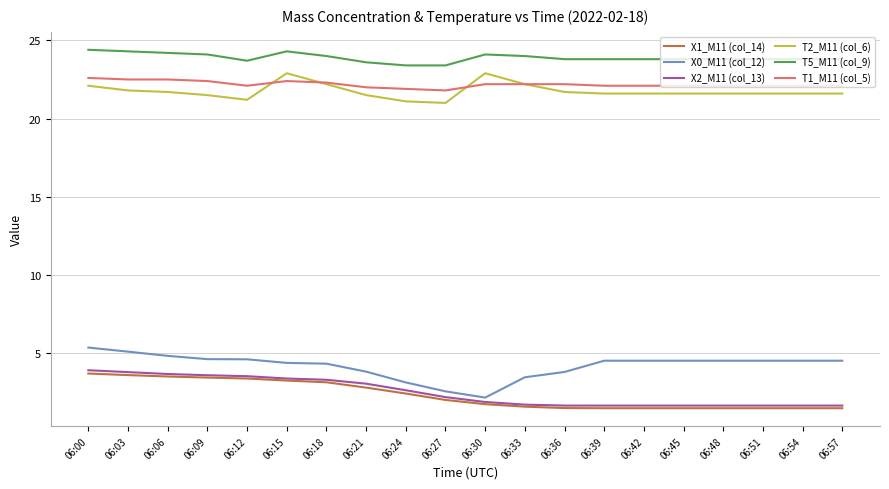

Which series has the largest total across all categories?

T5_M11 (col_9)